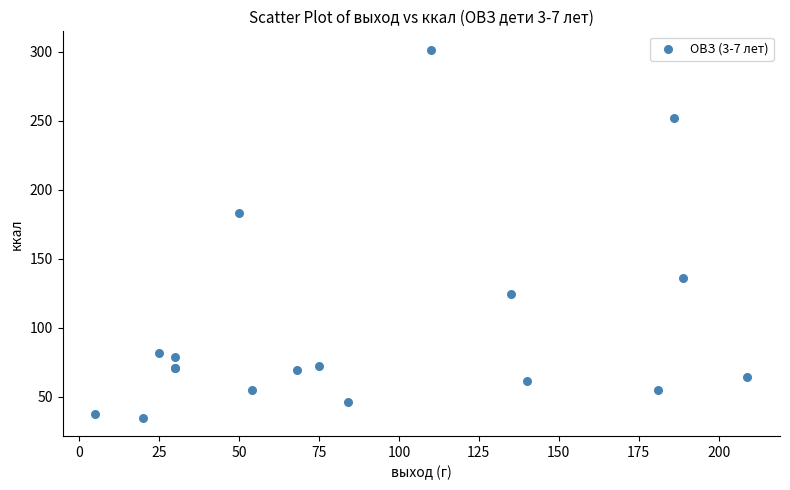

What Y value in the scatter plot is closest to 168?

183.0